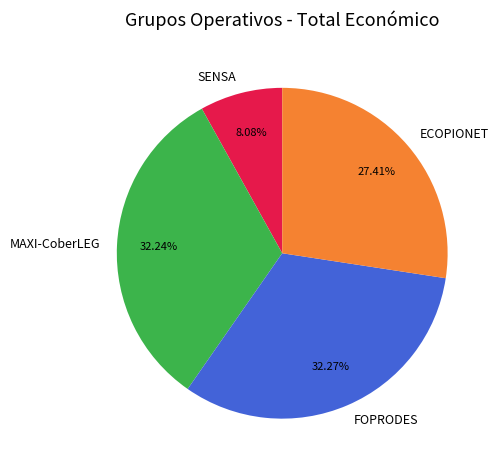

To the nearest percent, what percentage of the pie is SENSA?

8%